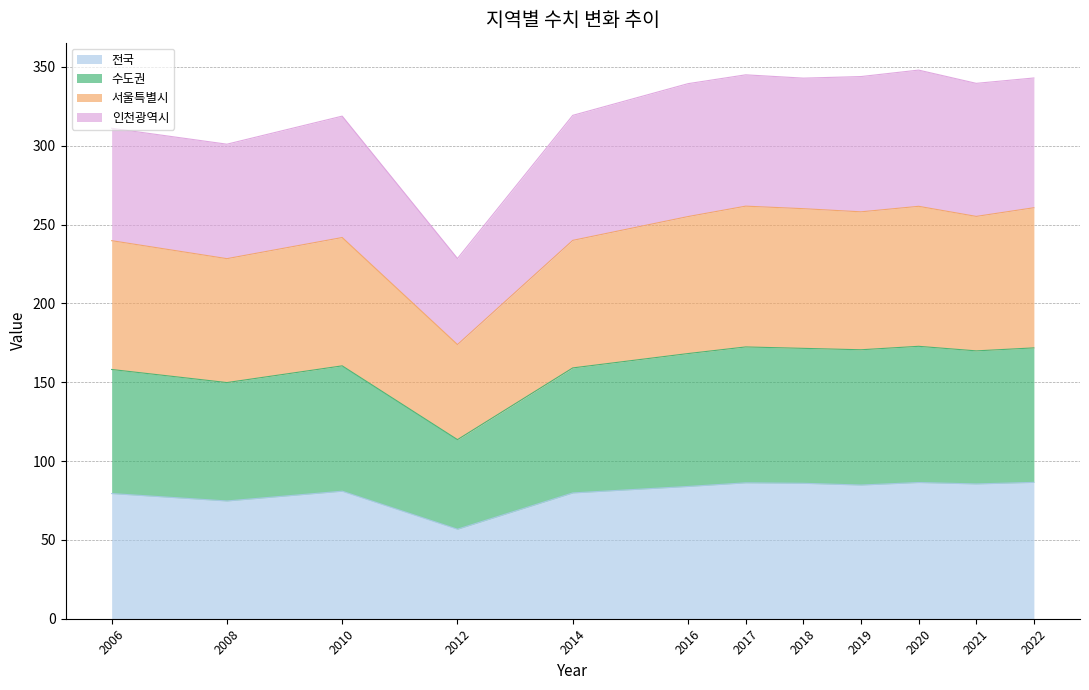

How many interior local valleys does the 서울특별시 series have?

4